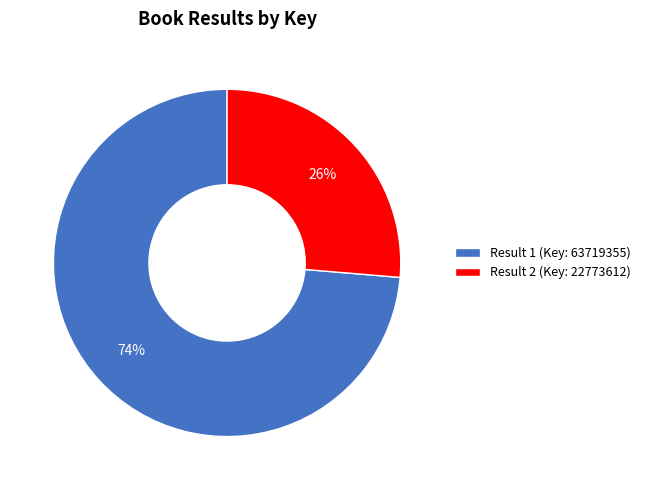

Combined, do Result 2 (Key: 22773612) and Result 1 (Key: 63719355) account for over 50%?

Yes